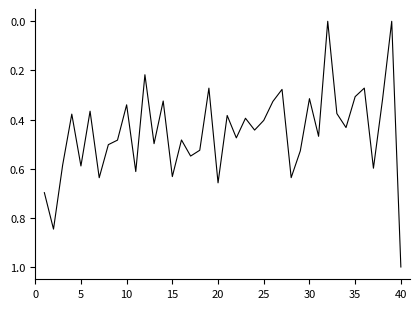

What is the maximum value shown in the chart?

1.0